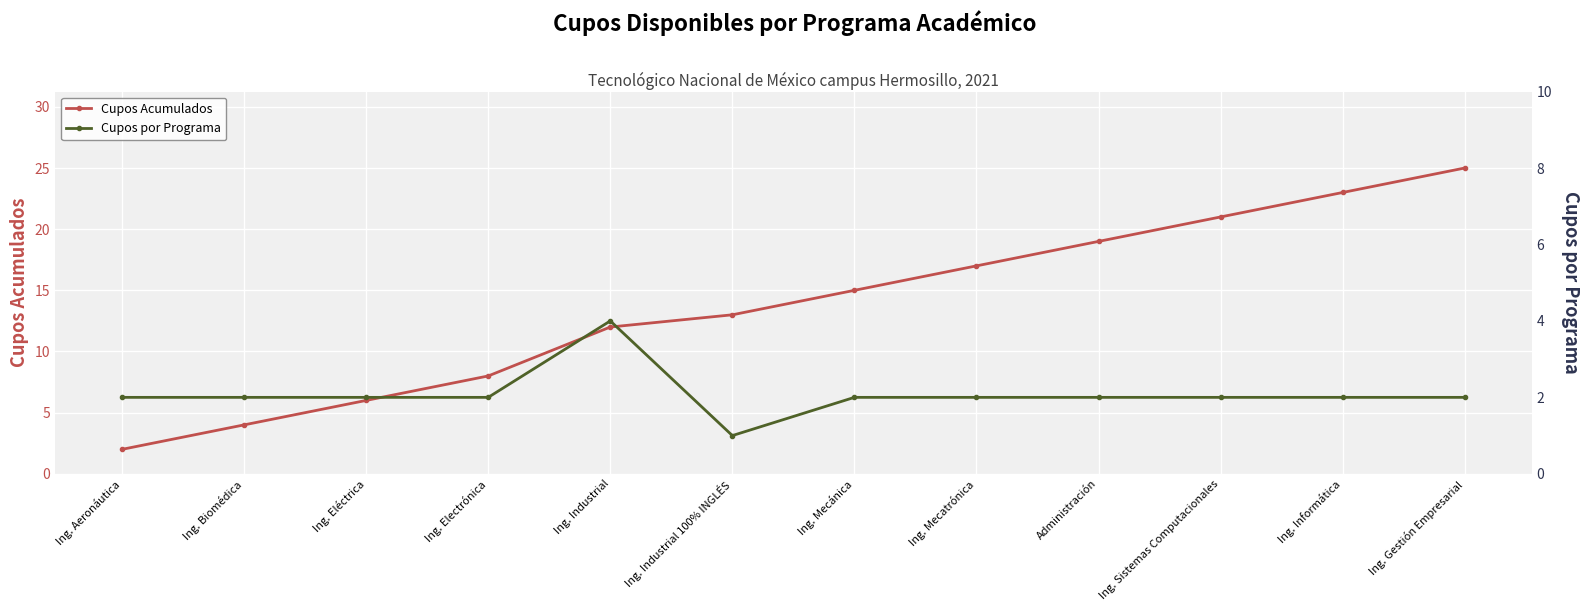

What is the label of the 3rd point from the right?

Ing. Sistemas Computacionales